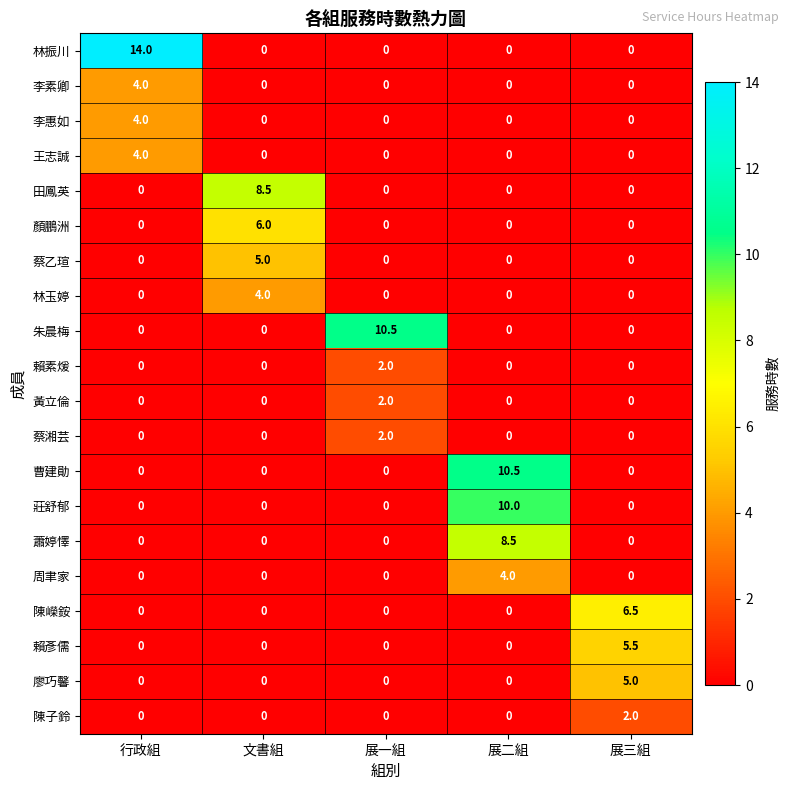

The value of 李素卿 at 展三組 is 0.0. True or false?

True